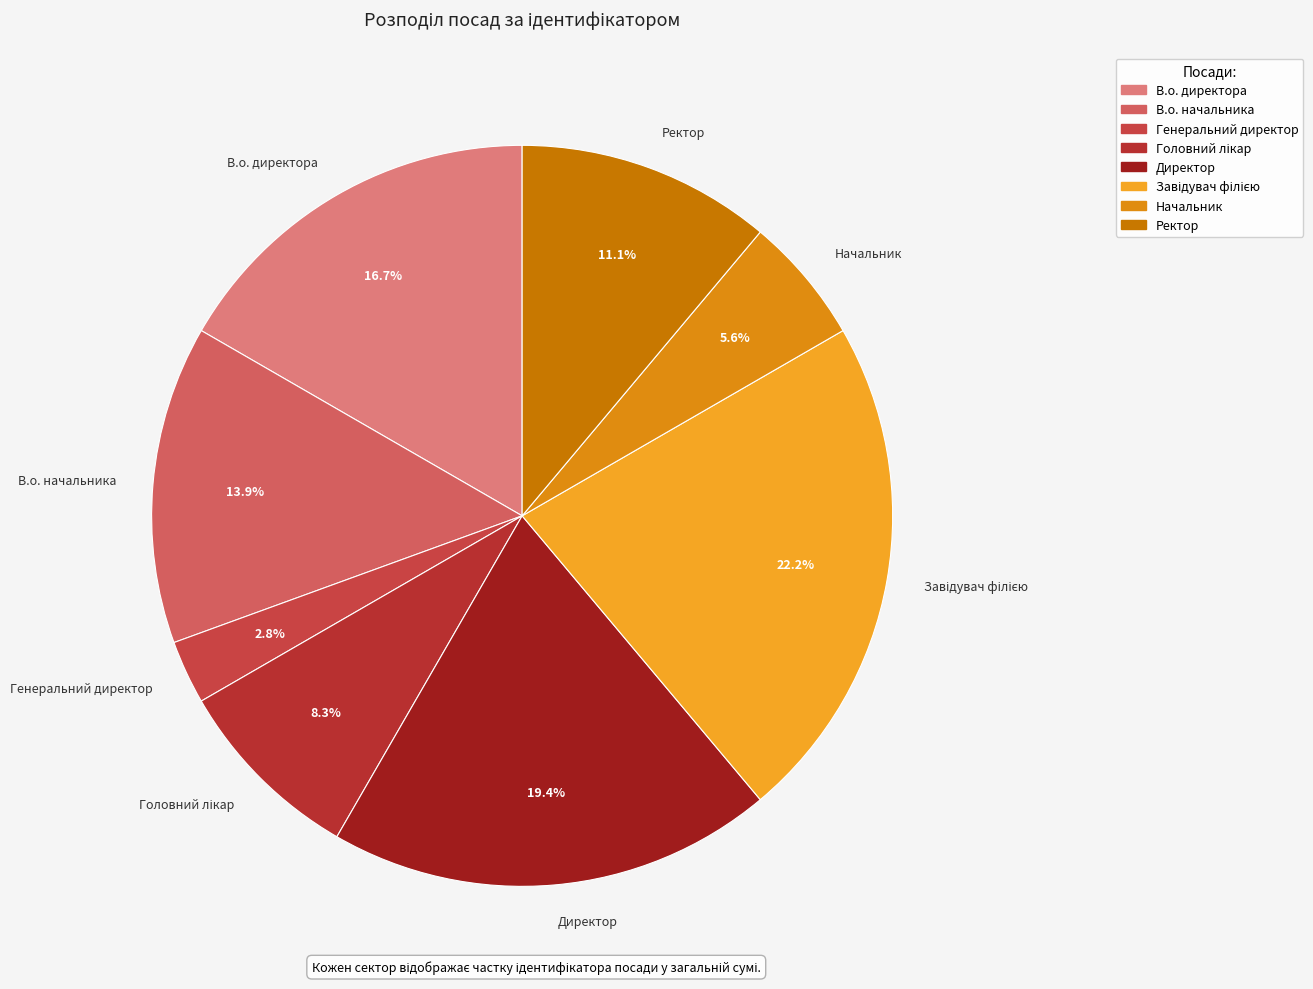

Count the number of slices in the pie.

8